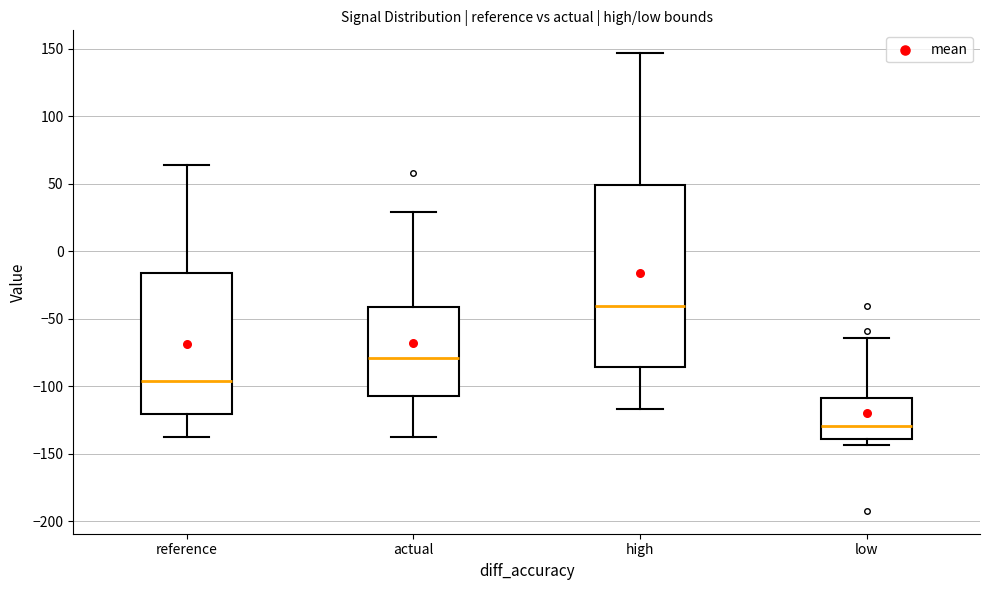

Where does the upper whisker of the box for reference end on the y-axis? The values are not printed on the chart, so give them approximately, as read against the axis.

65